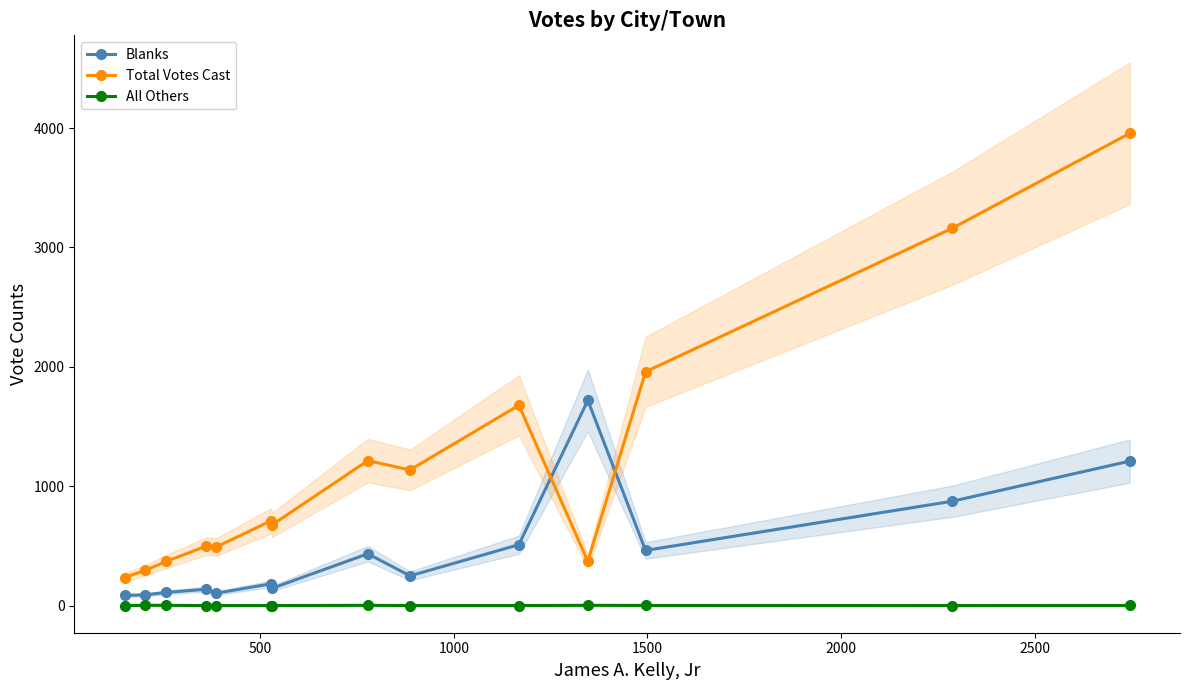

True or false: Total Votes Cast has more than 1 interior local peaks.

True